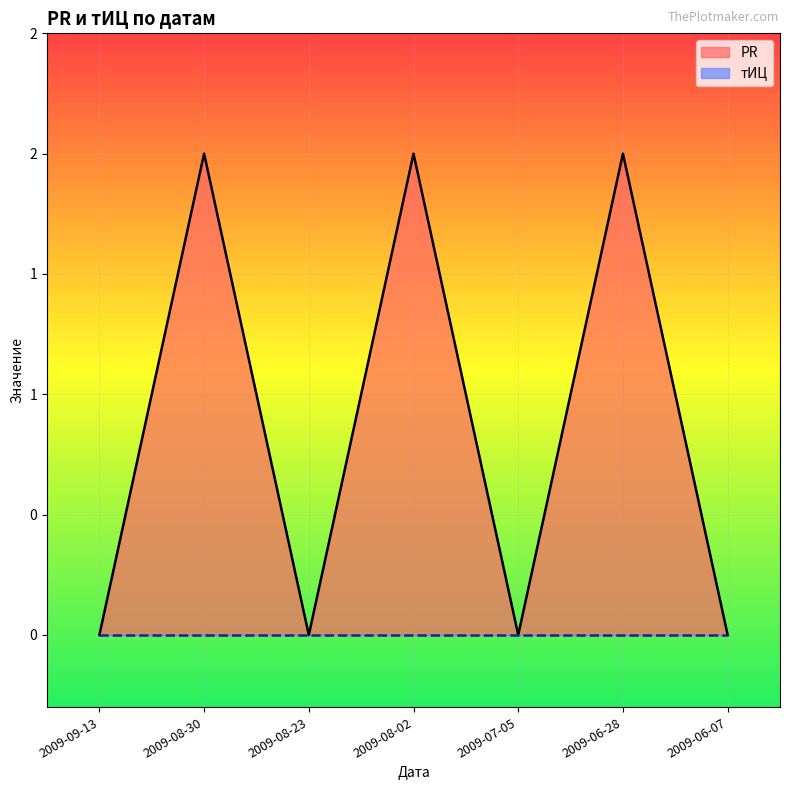

Reading right to left, list all the values displayed in this chart.

2009-06-07=0	2009-06-28=2	2009-07-05=0	2009-08-02=2	2009-08-23=0	2009-08-30=2	2009-09-13=0